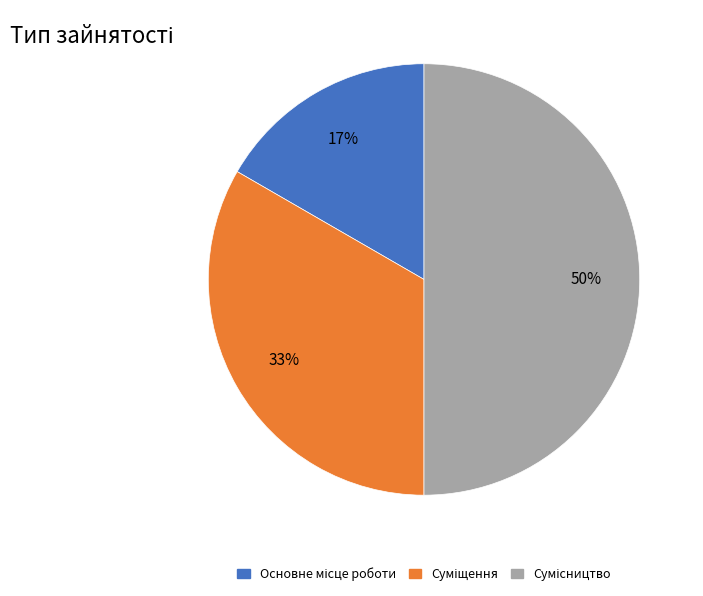

To the nearest percent, what is the average slice percentage?

33%